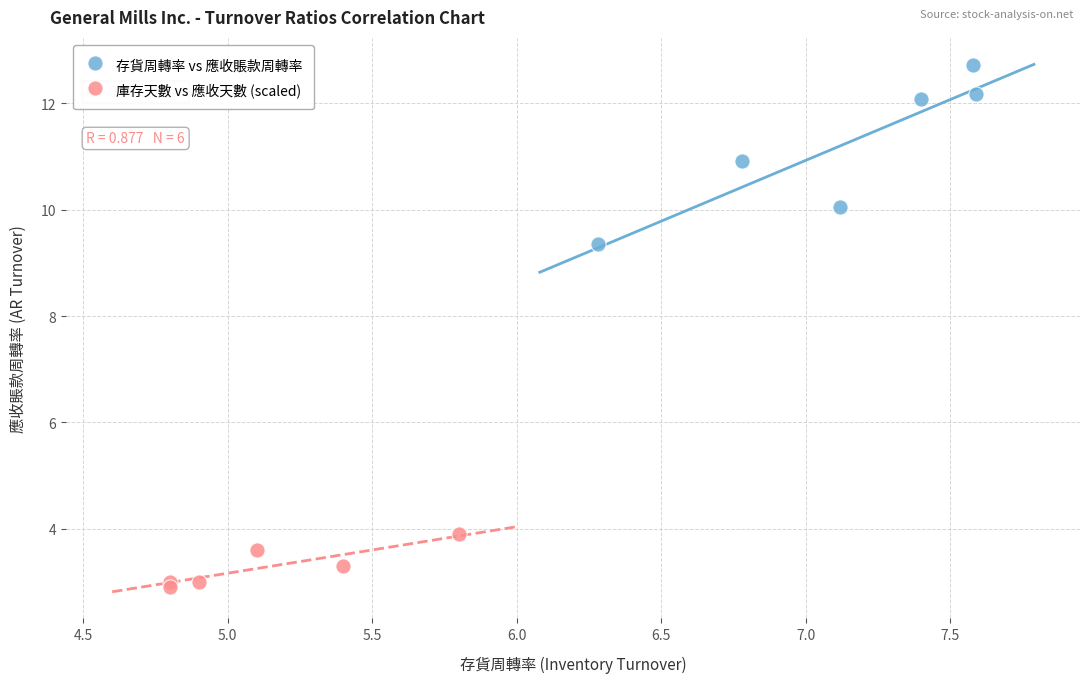

Which series reaches the minimum Y coordinate?

庫存天數 vs 應收天數 (scaled)